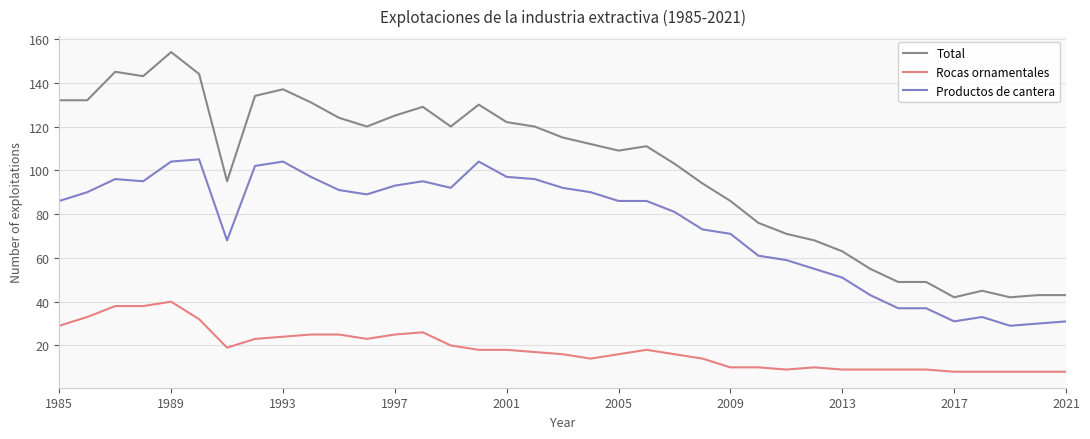

Rank the series by their average value, from highest to lowest.

Total, Productos de cantera, Rocas ornamentales